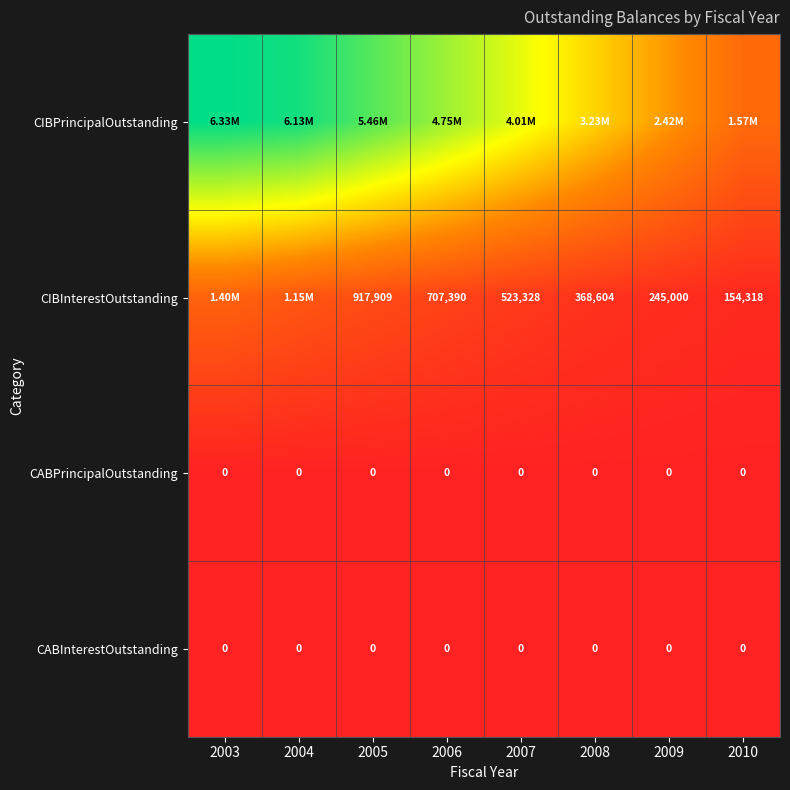

Rank the series by their maximum value, from lowest to highest.

CABPrincipalOutstanding, CABInterestOutstanding, CIBInterestOutstanding, CIBPrincipalOutstanding